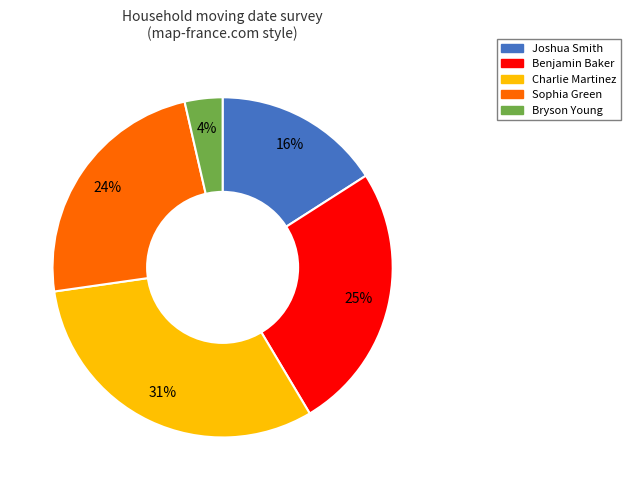

Which slice is the smallest?

Bryson Young